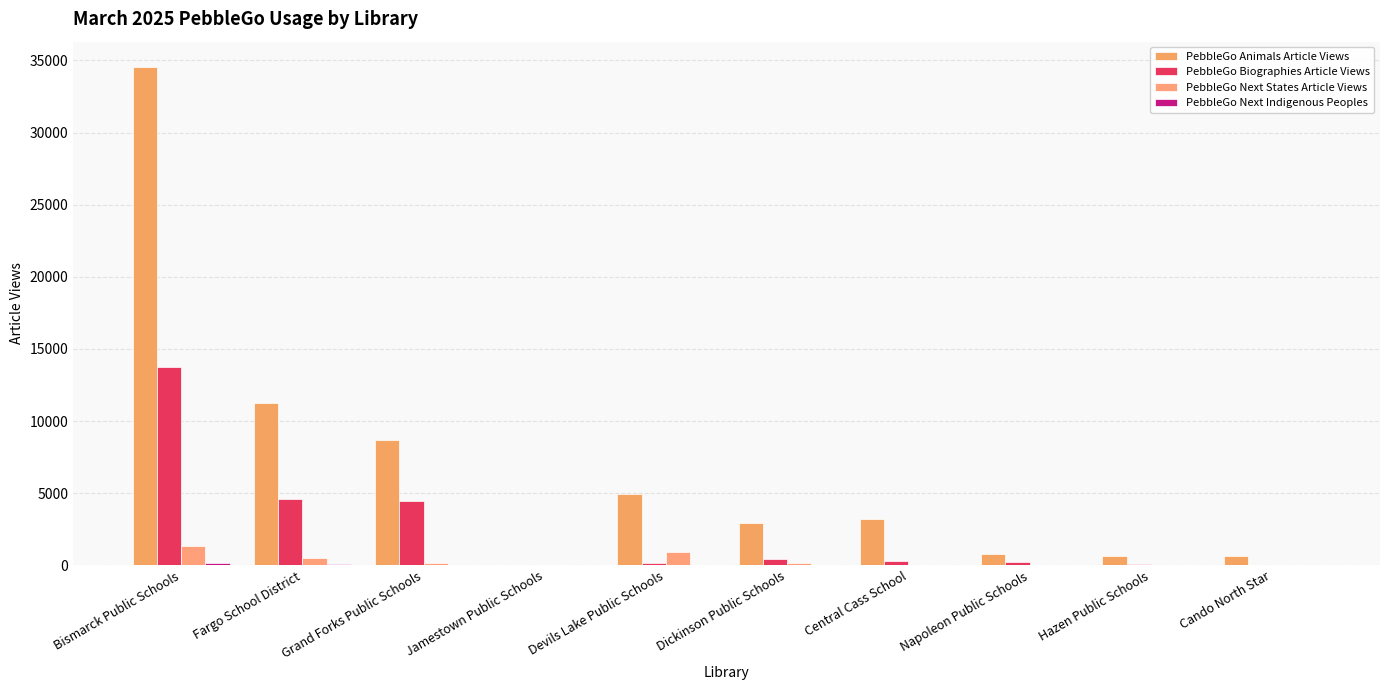

How many groups of bars are there?

10